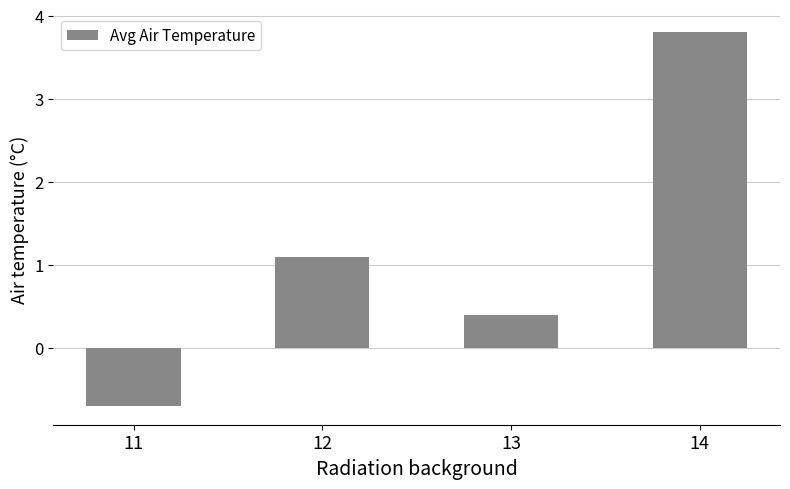

Which label corresponds to the smallest value in the chart?

11